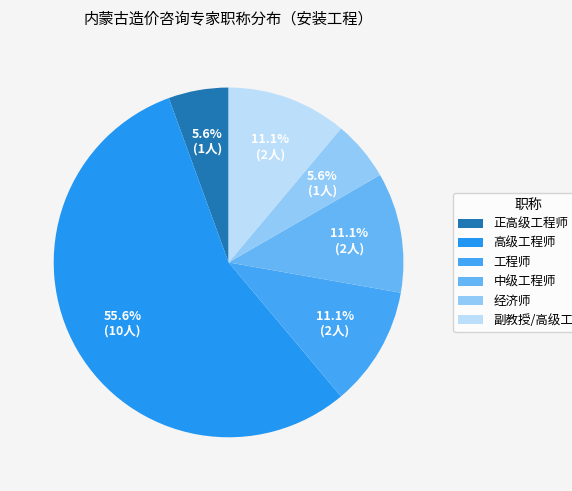

How many slices are in this pie chart?

6